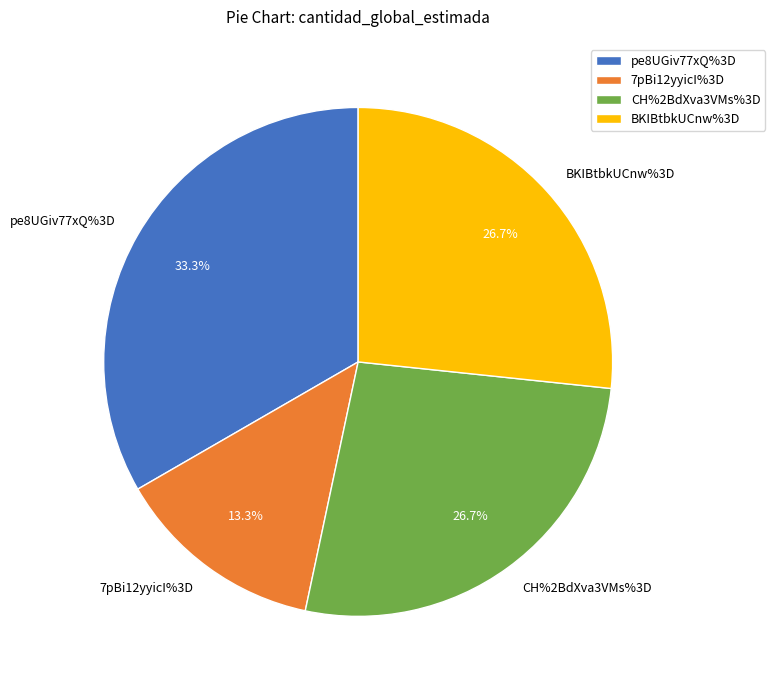

To the nearest percent, what is the difference between the pe8UGiv77xQ%3D and CH%2BdXva3VMs%3D slice percentages?

7%